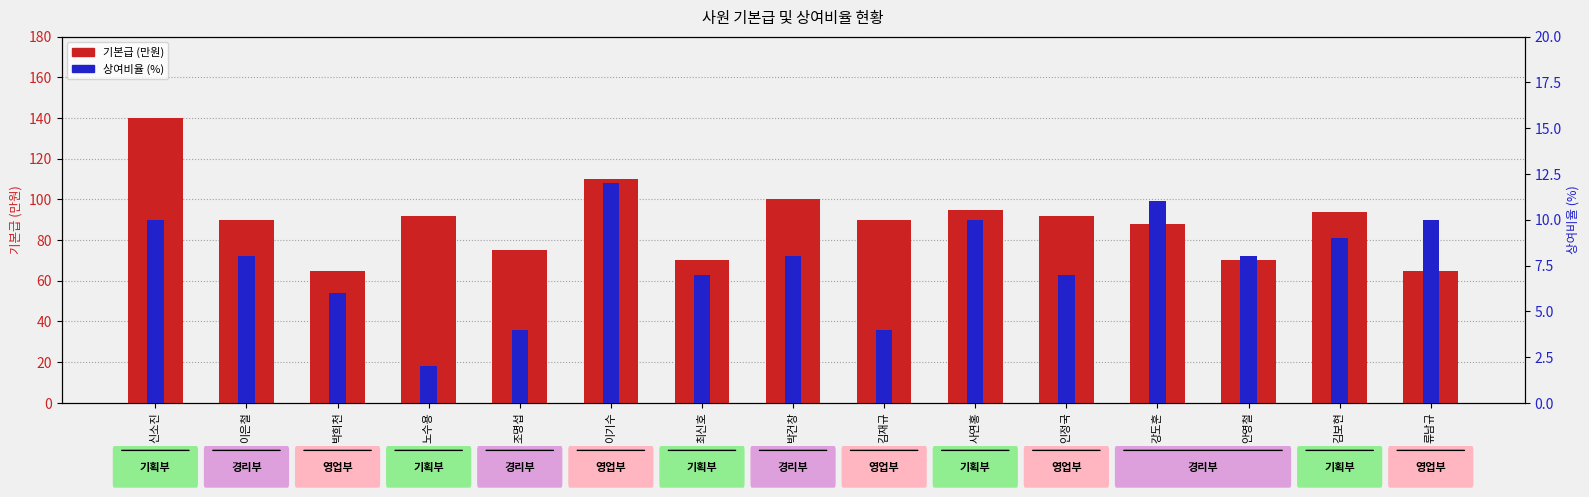

Is the value of 상여비율 (%) at 노수용 greater than the value of 기본급 (만원) at 안영철?

No